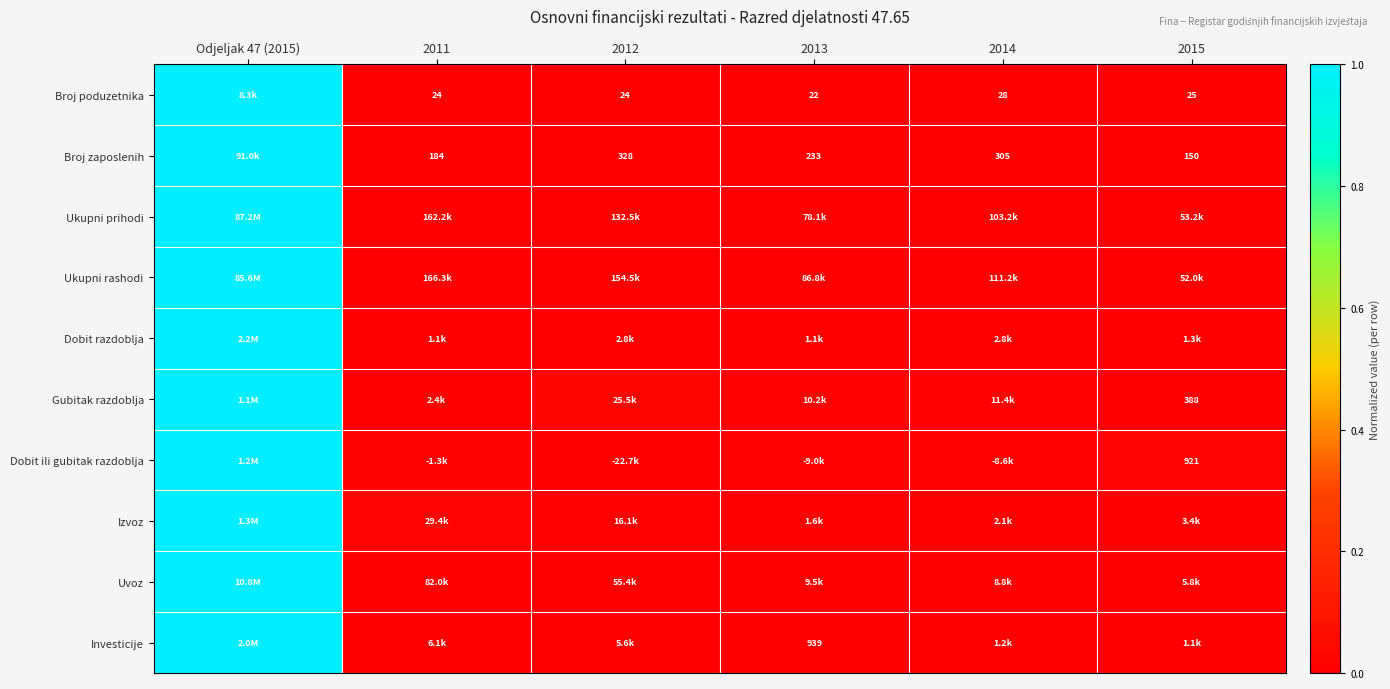

The Izvoz series shows 0.0 at 2014. True or false?

True